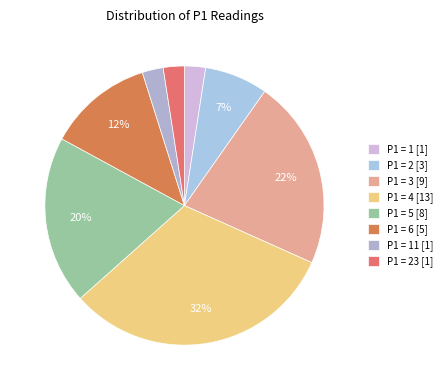

How many slices are in this pie chart?

8